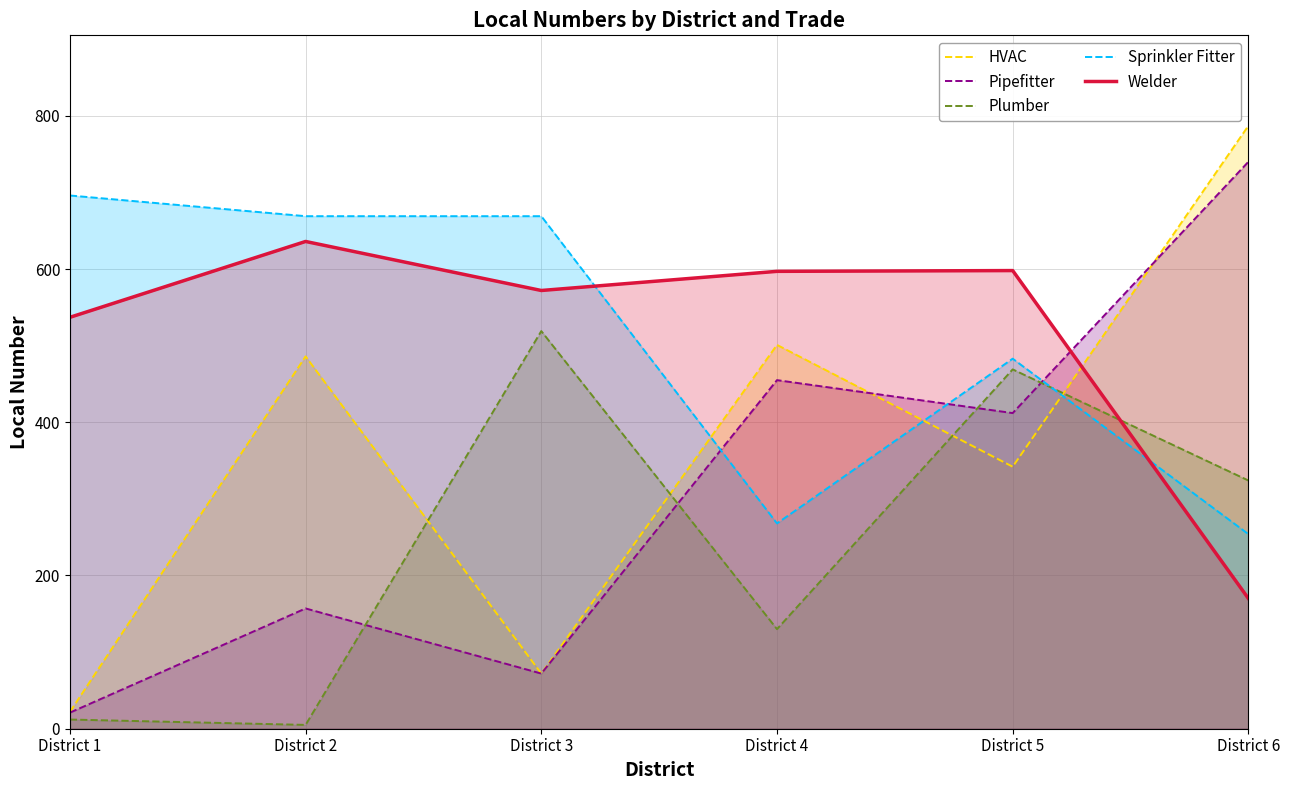

Where is Welder nearest to the value 403?

District 1